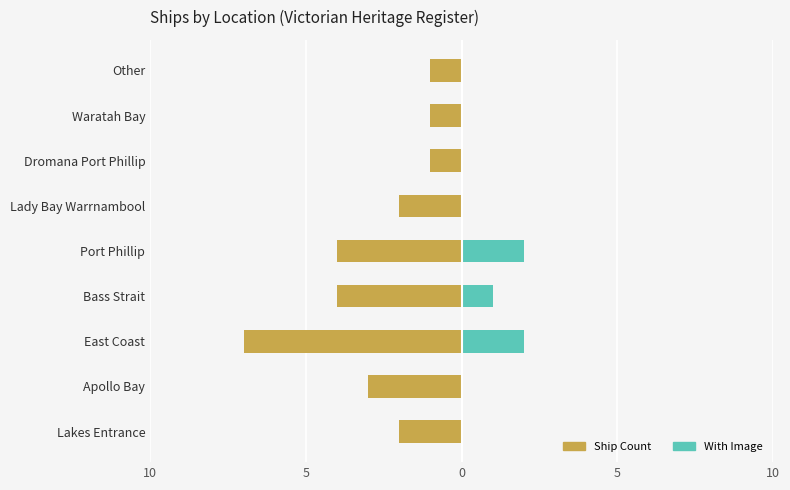

Is it true that Ship Count equals -6 at Bass Strait?

False